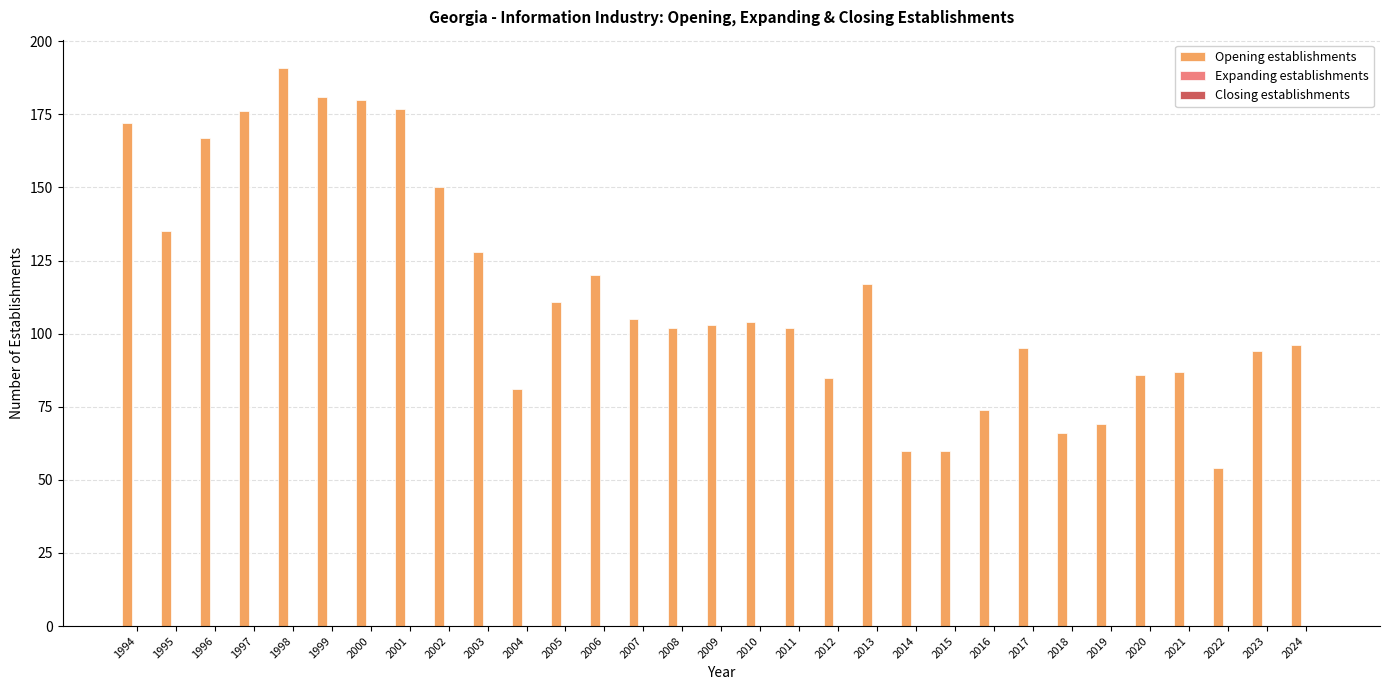

What is the value of the 13th bar from the left?

120